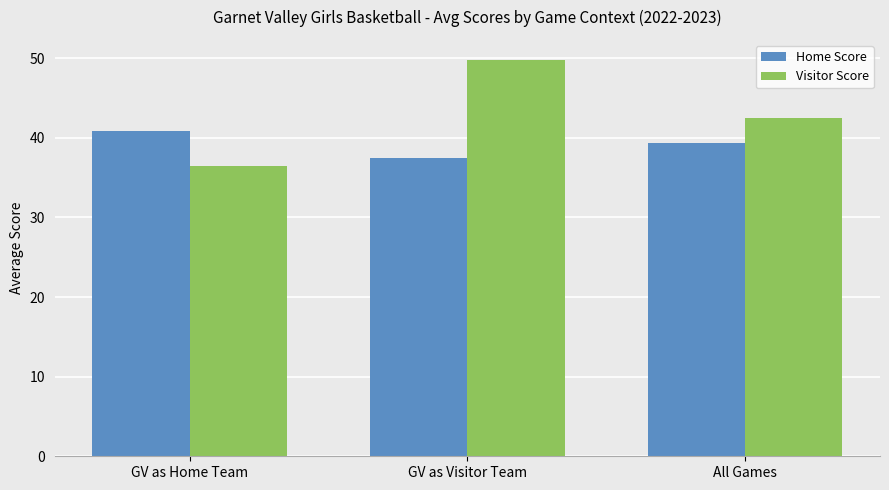

What is the total value across all series at GV as Visitor Team?

87.2